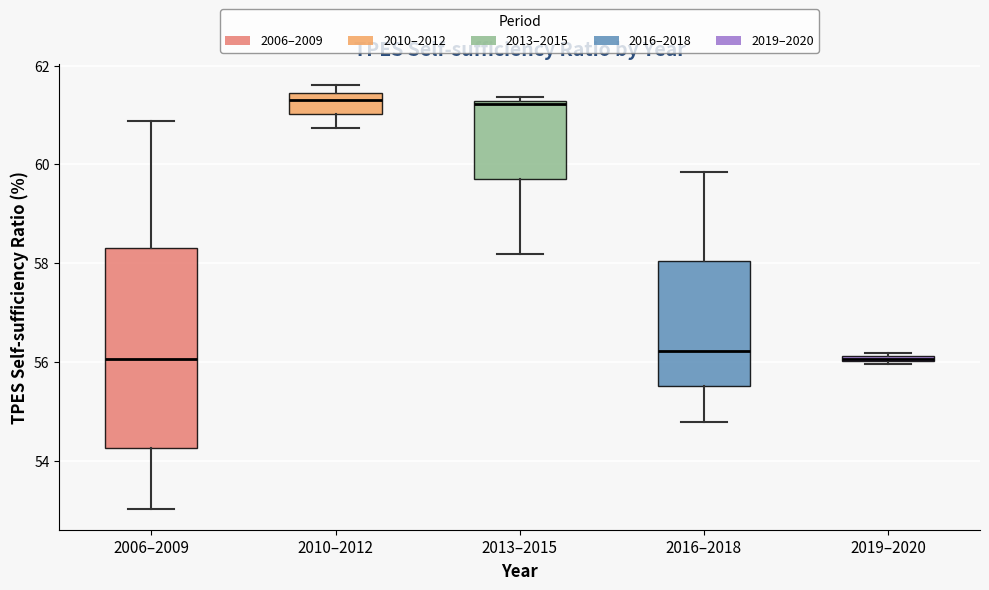

Where is the lower edge of the box for 2013–2015 on the y-axis? The values are not printed on the chart, so give them approximately, as read against the axis.

59.6